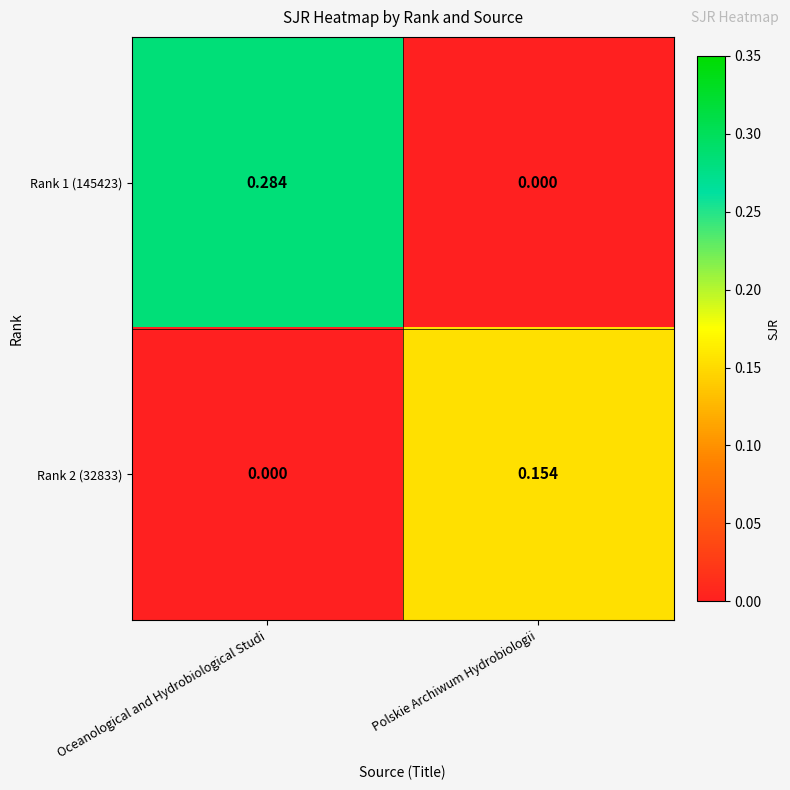

Which series has the largest total across all categories?

Rank 1 (145423)